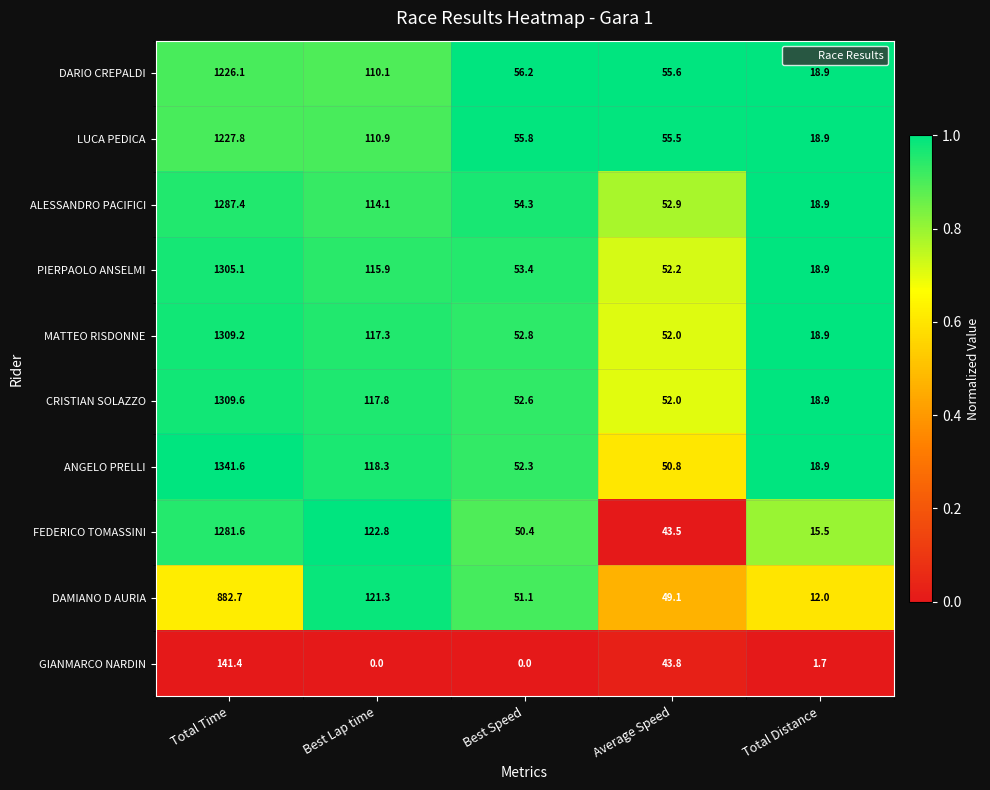

What is the lowest value of the DAMIANO D AURIA series?

12.0